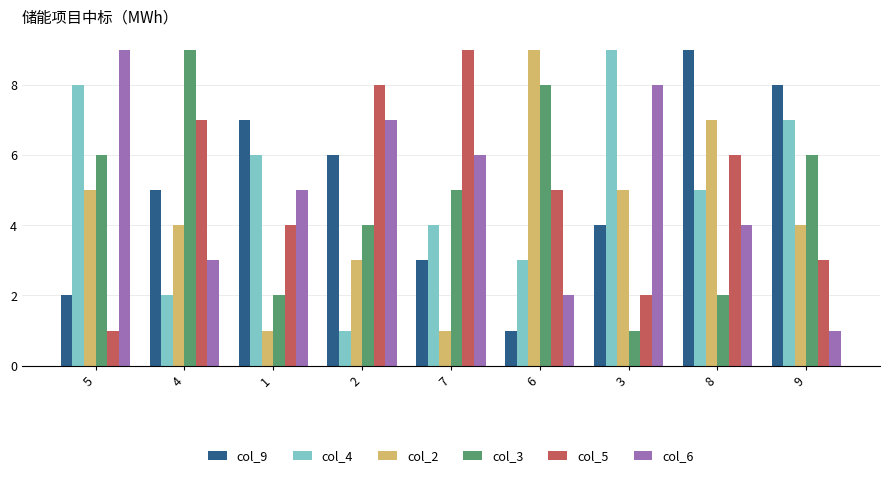

How many categories are shown in the chart?

9